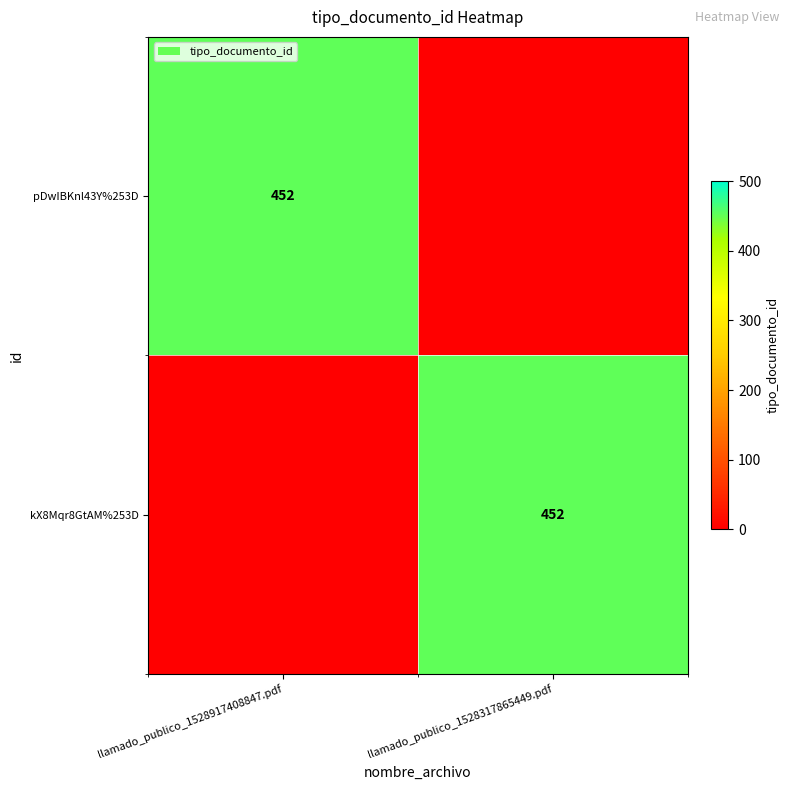

Is it true that pDwIBKnl43Y%253D equals 617 at llamado_publico_1528917408847.pdf?

False